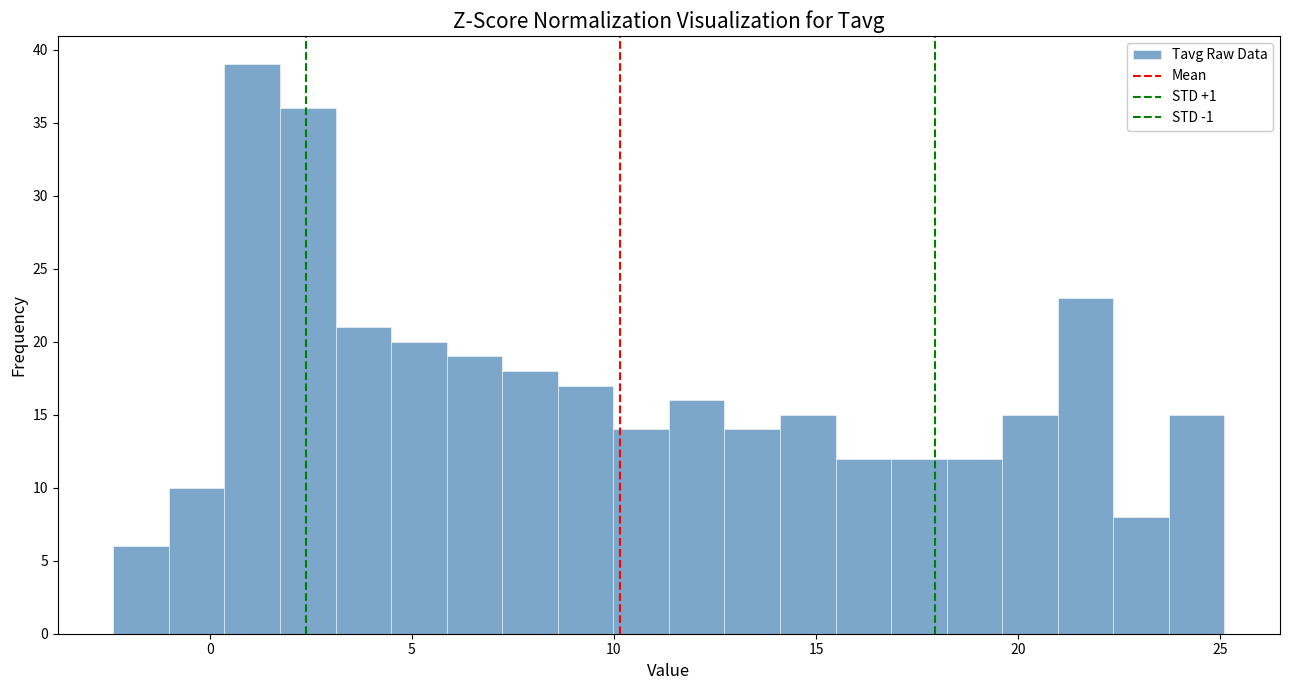

Around what value on the x-axis is the tallest bar? Give the approximate position of its centre, as read against the axis.

1.0